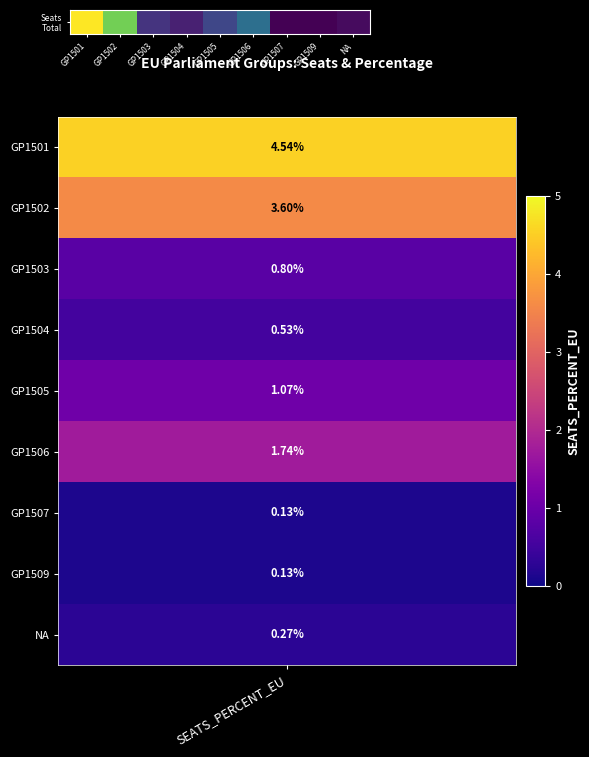

Reading left to right, extract all data points from this chart.

34	27	6	4	8	13	1	1	2